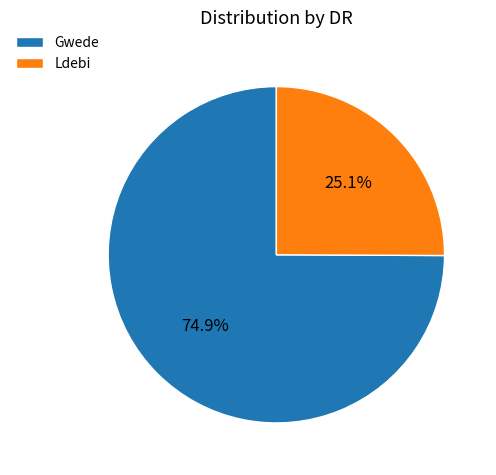

To the nearest percent, what is the combined percentage of Gwede and Ldebi?

100%